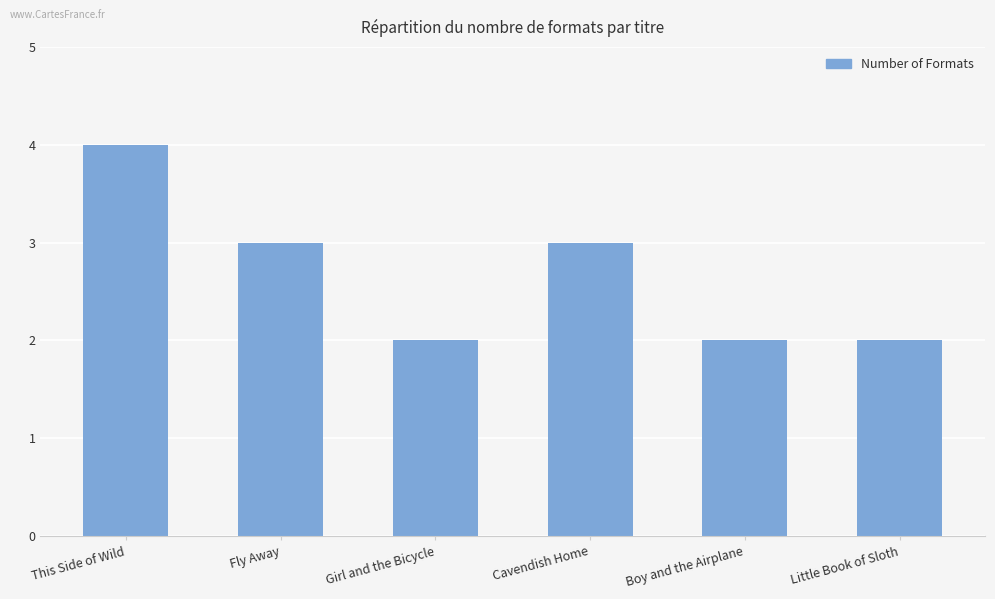

What is the greatest value displayed?

4